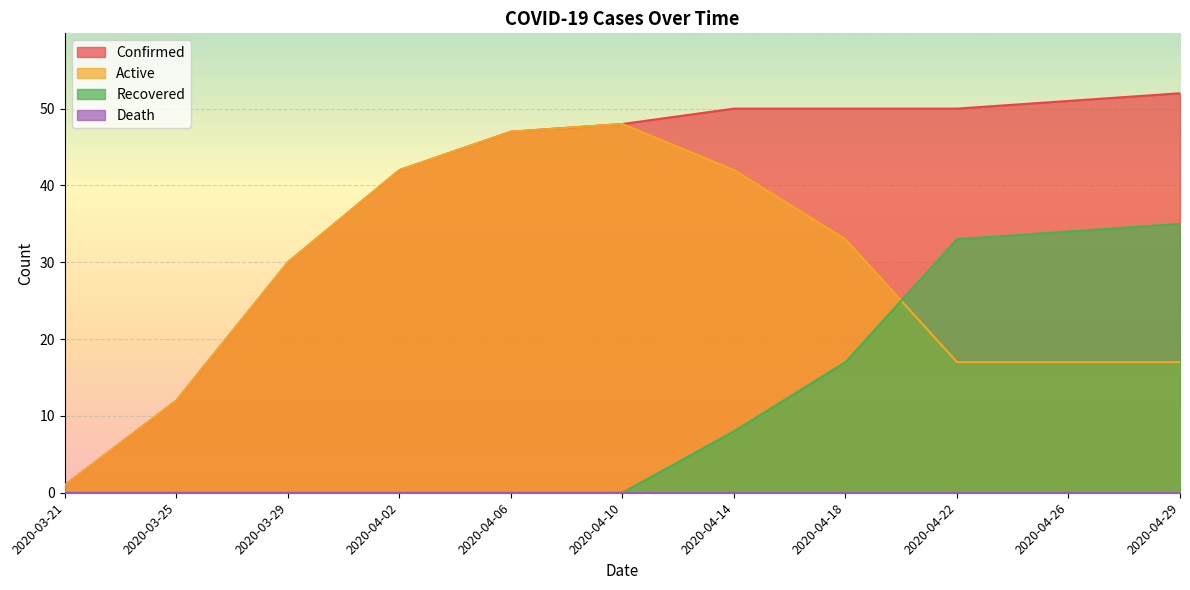

At which label does Recovered reach its peak?

2020-04-29